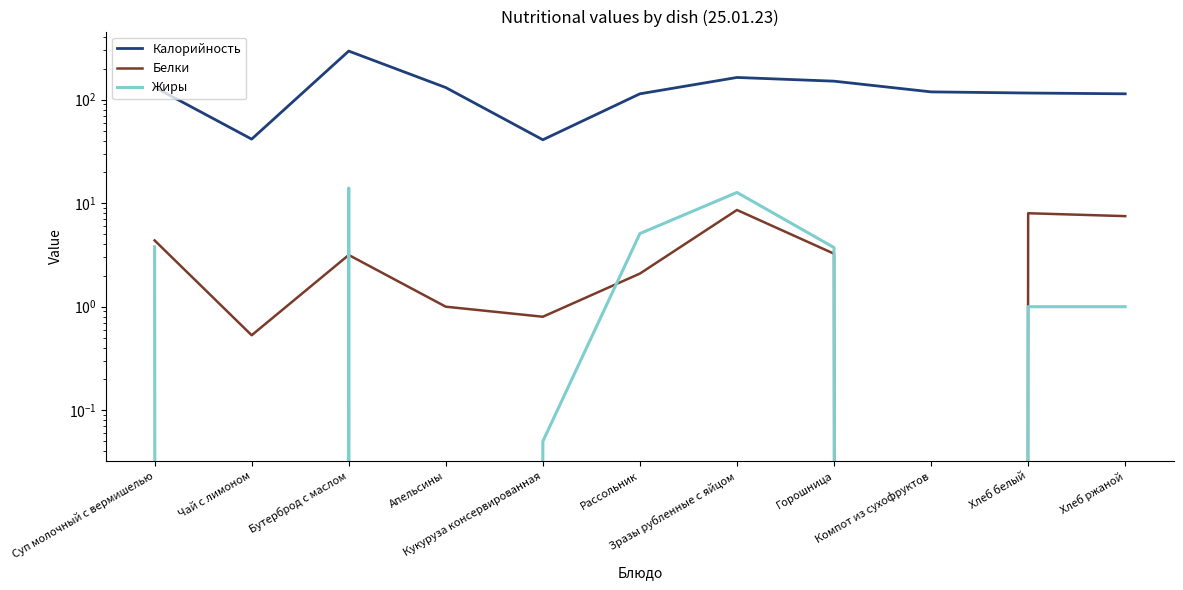

Rank the series at Горошница from lowest to highest value.

Белки, Жиры, Калорийность